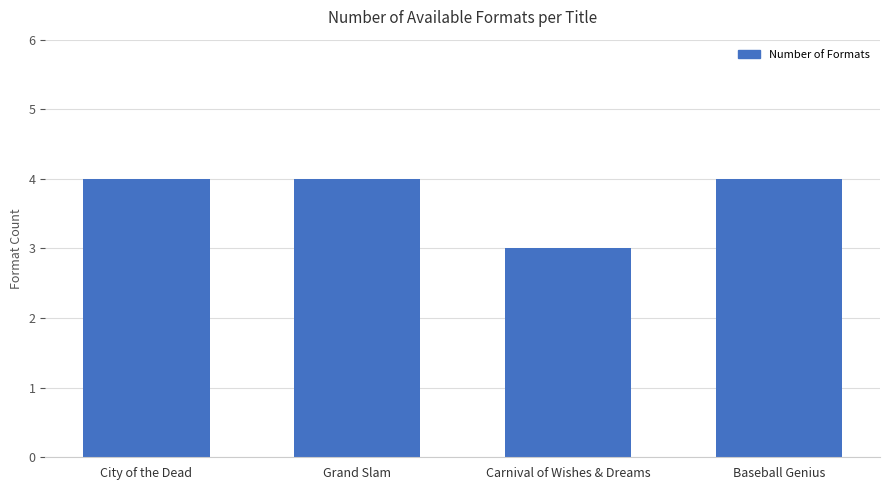

What is the label of the 1st bar from the left?

City of the Dead